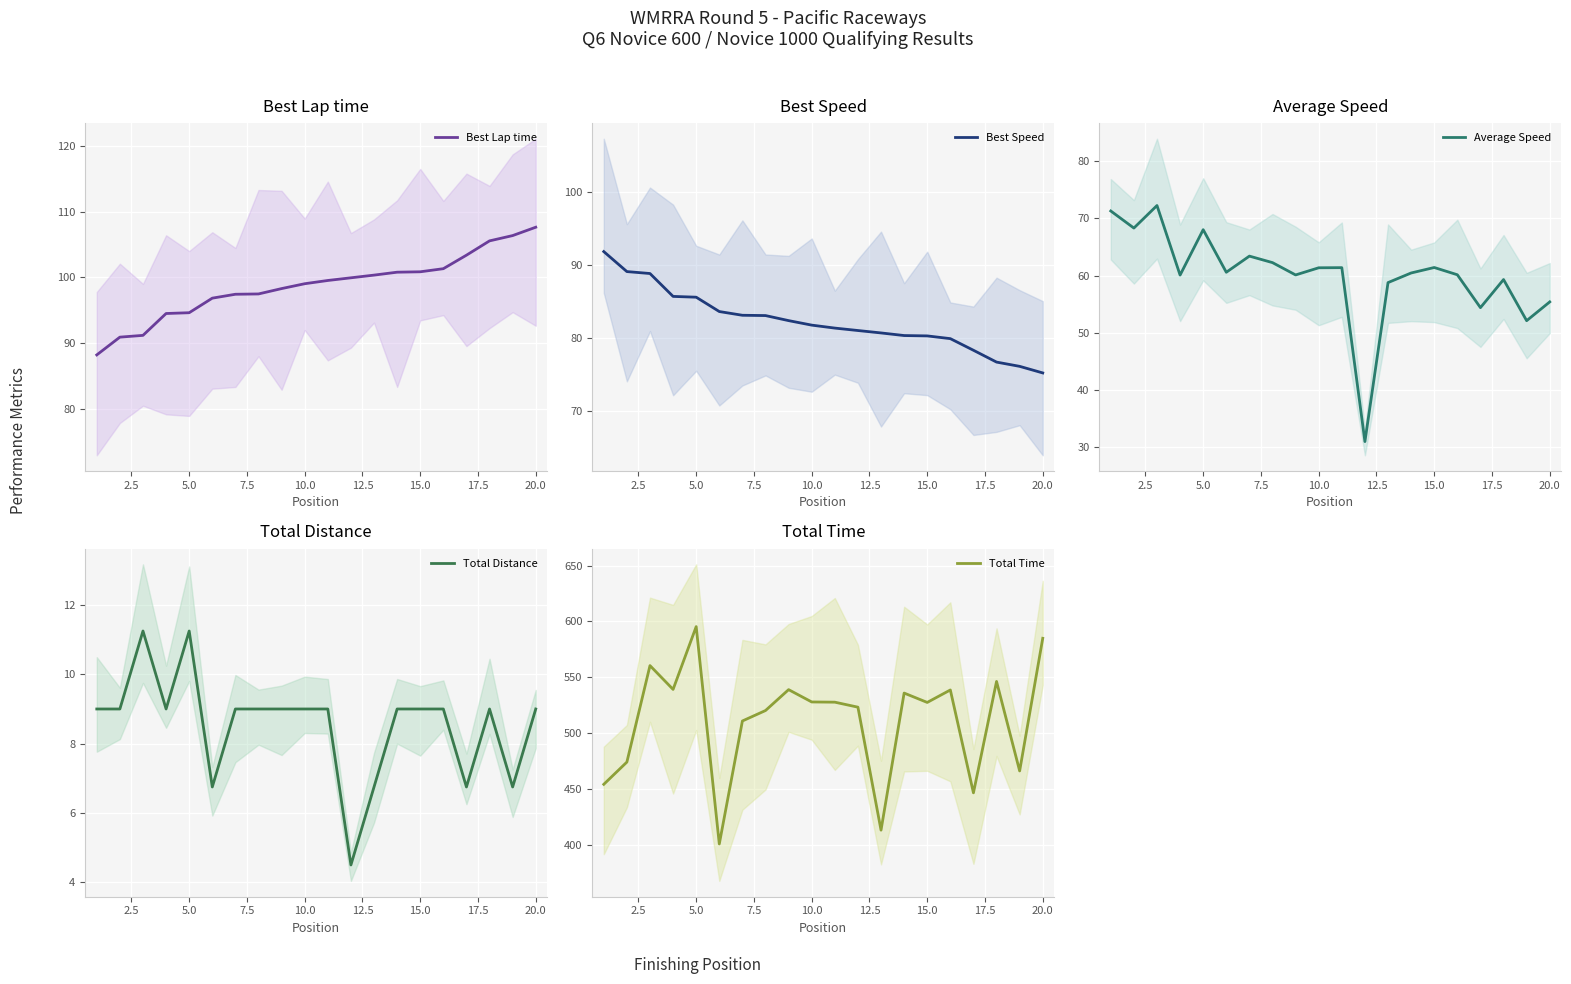

What are all the series names shown in the legend?

Best Lap time, Best Speed, Average Speed, Total Distance, Total Time